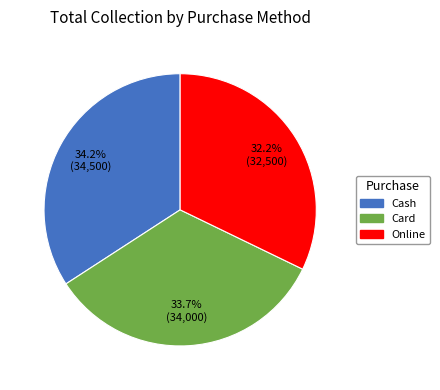

Is there a majority slice in this chart?

No